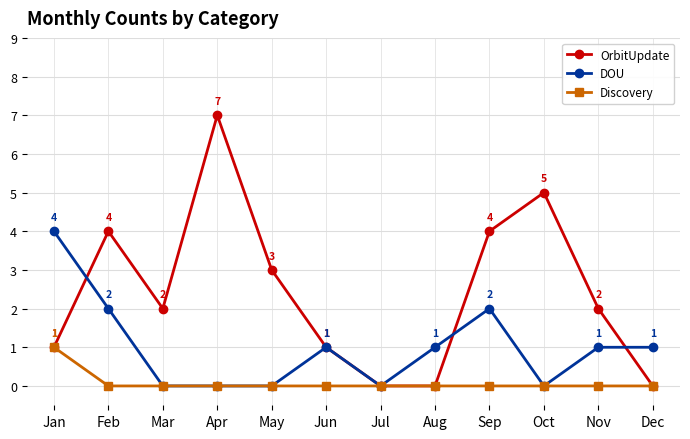

True or false: DOU has a value of 6 at Jan.

False